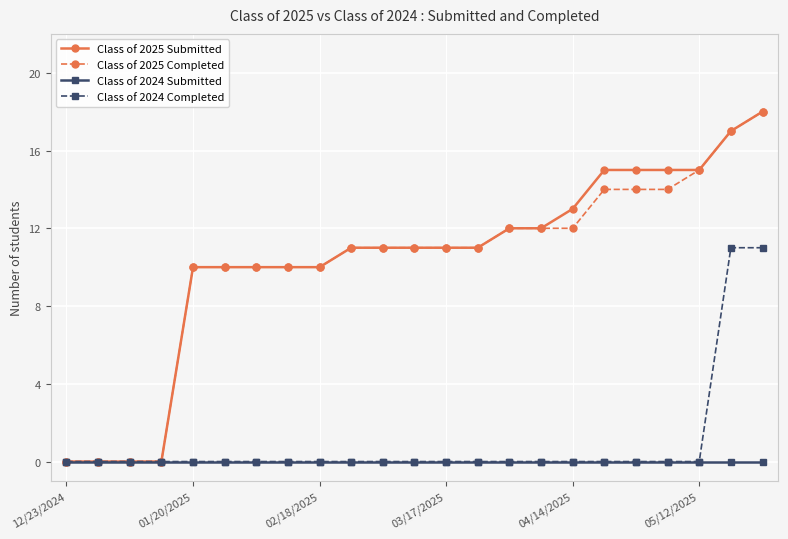

Count the number of categories in the chart.

23